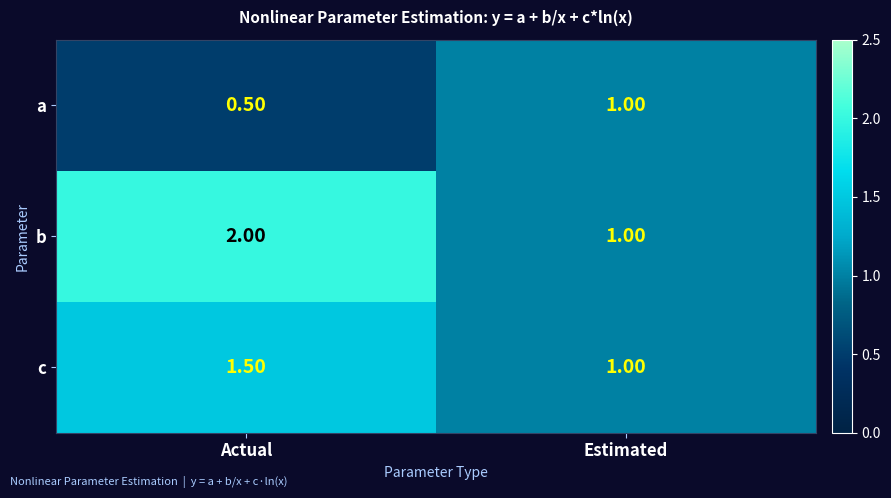

Which category has the highest value across all series?

Actual